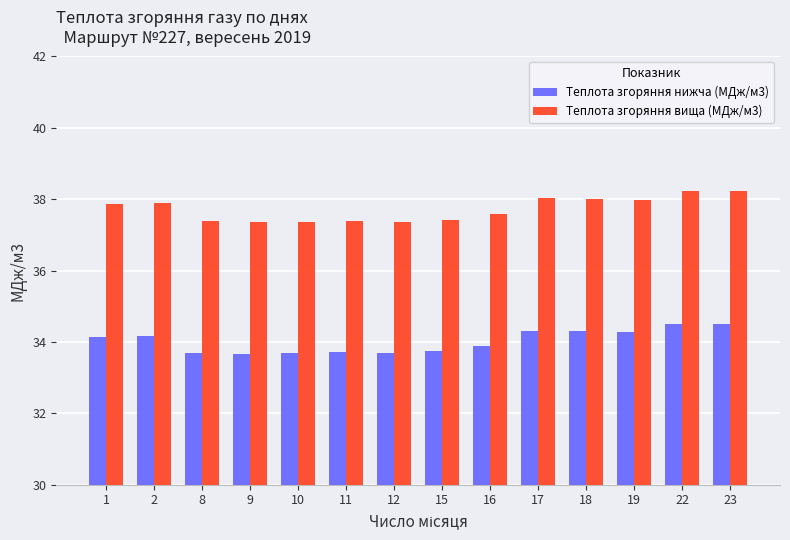

What is the difference between the second highest and second lowest values in the Теплота згоряння вища (МДж/м3) series?

0.9